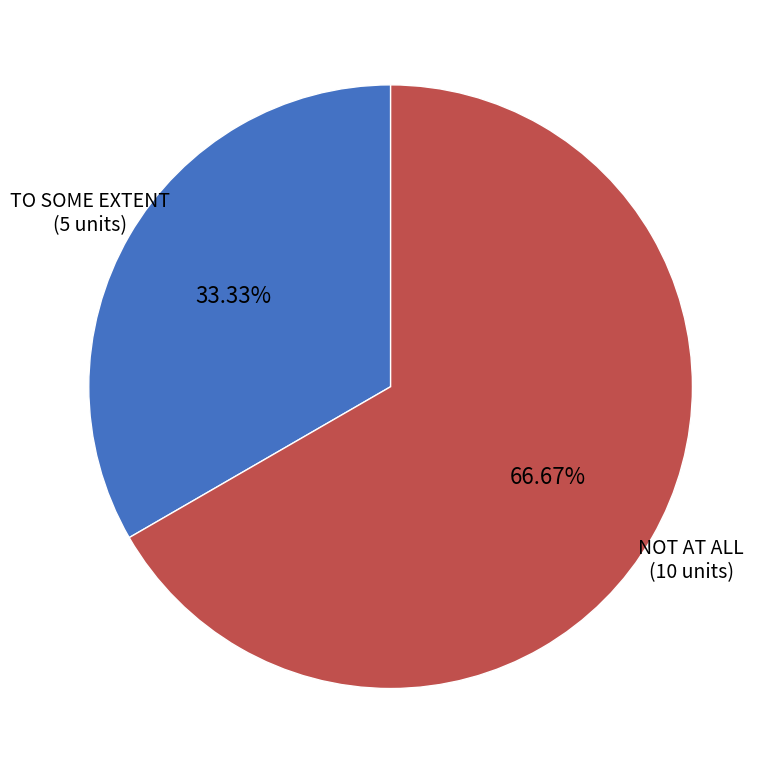

Does NOT AT ALL account for over 50% of the chart?

Yes